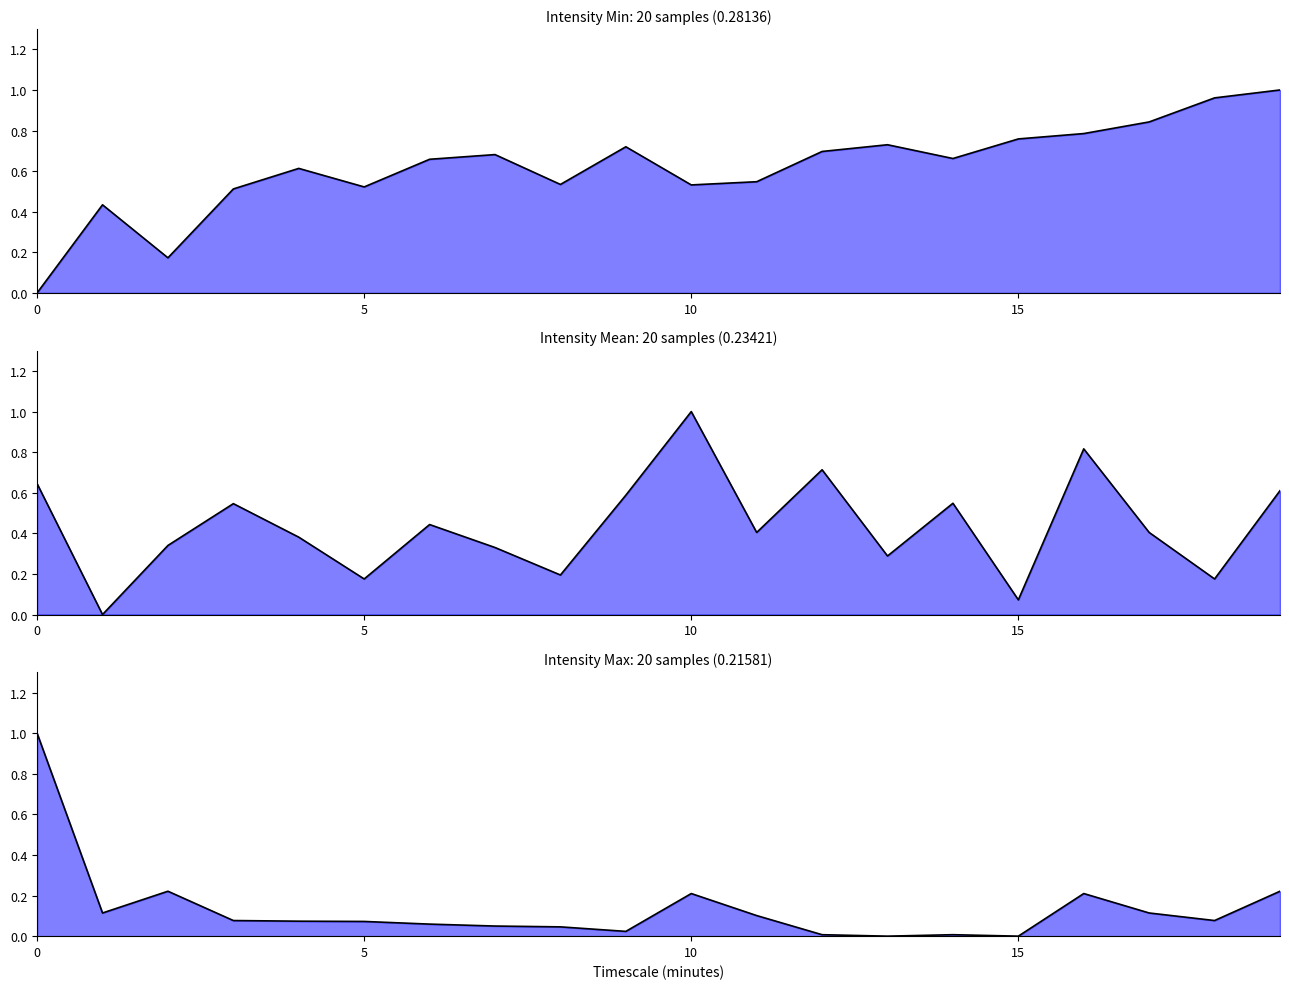

What is the value of the intensity_max (line) point at the 20th from the left?

0.2